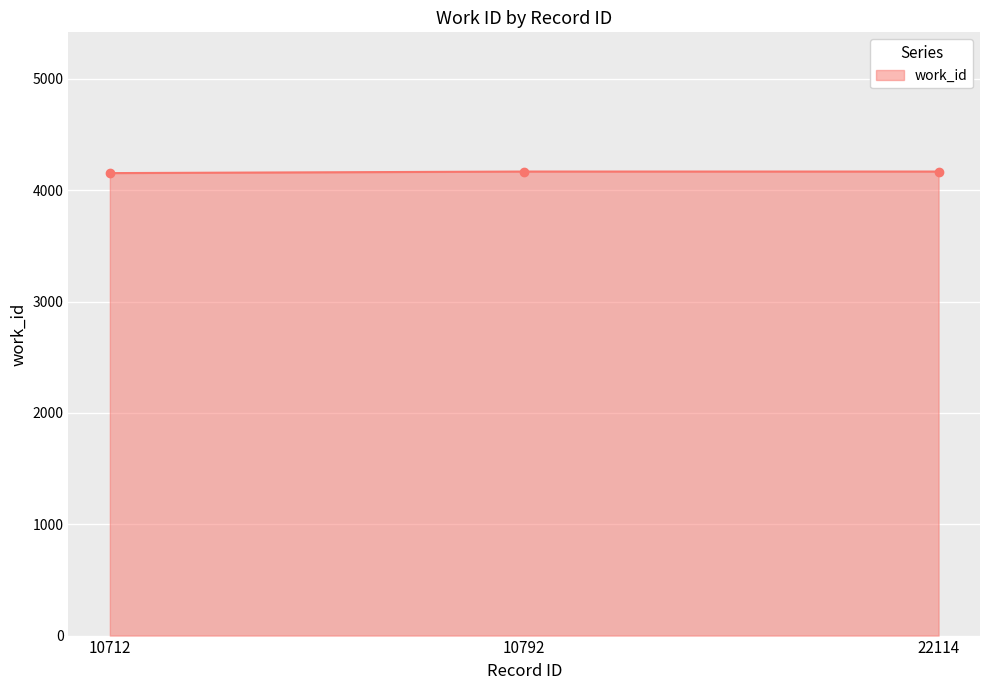

What is the greatest value displayed?

4167